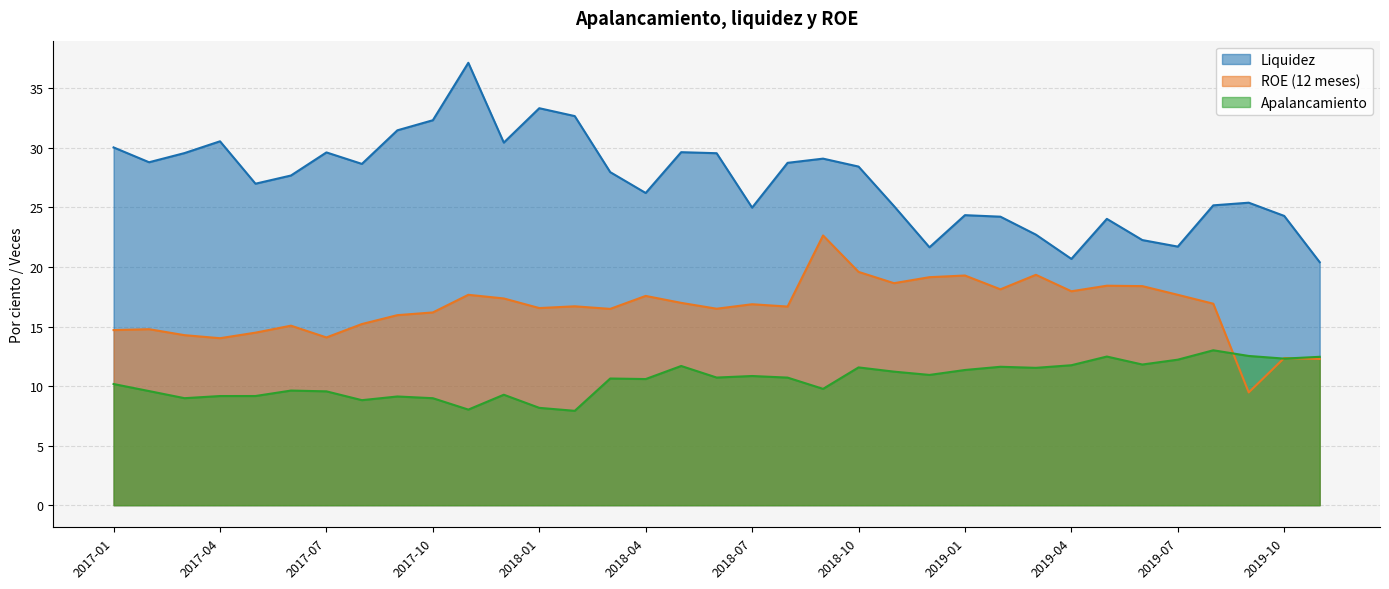

What is the label of the 28th point from the left?

2019-04